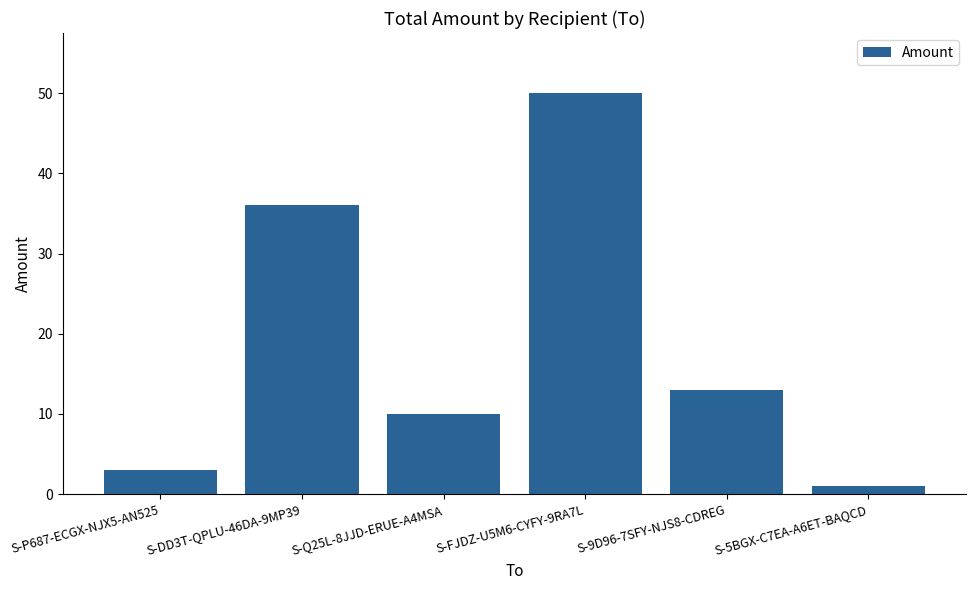

What is the label of the 6th bar from the right?

S-P687-ECGX-NJX5-AN525